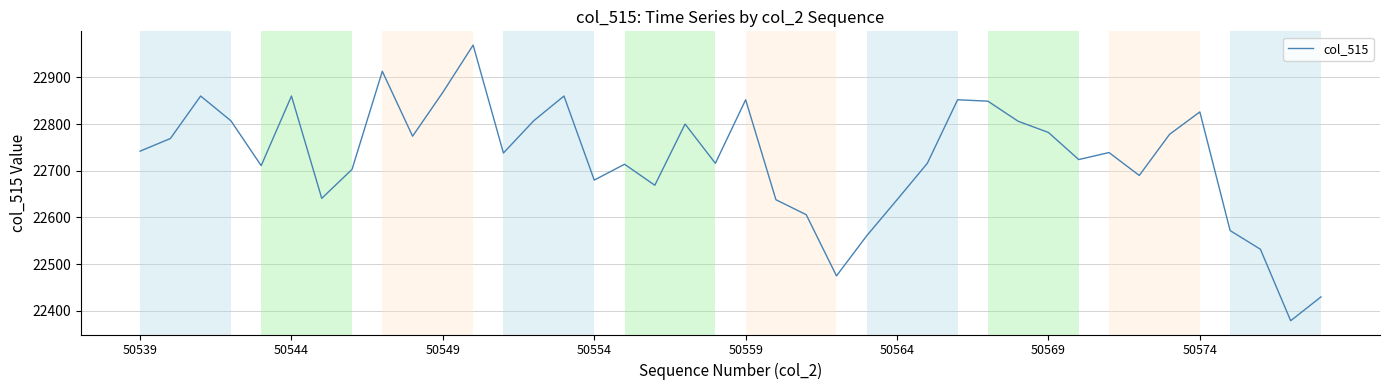

What is the difference between the maximum and minimum values?

590